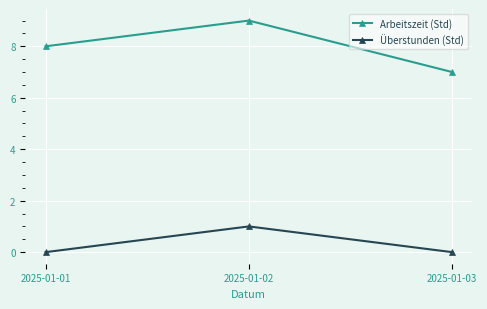

What are all the series names shown in the legend?

Arbeitszeit (Std), Überstunden (Std)